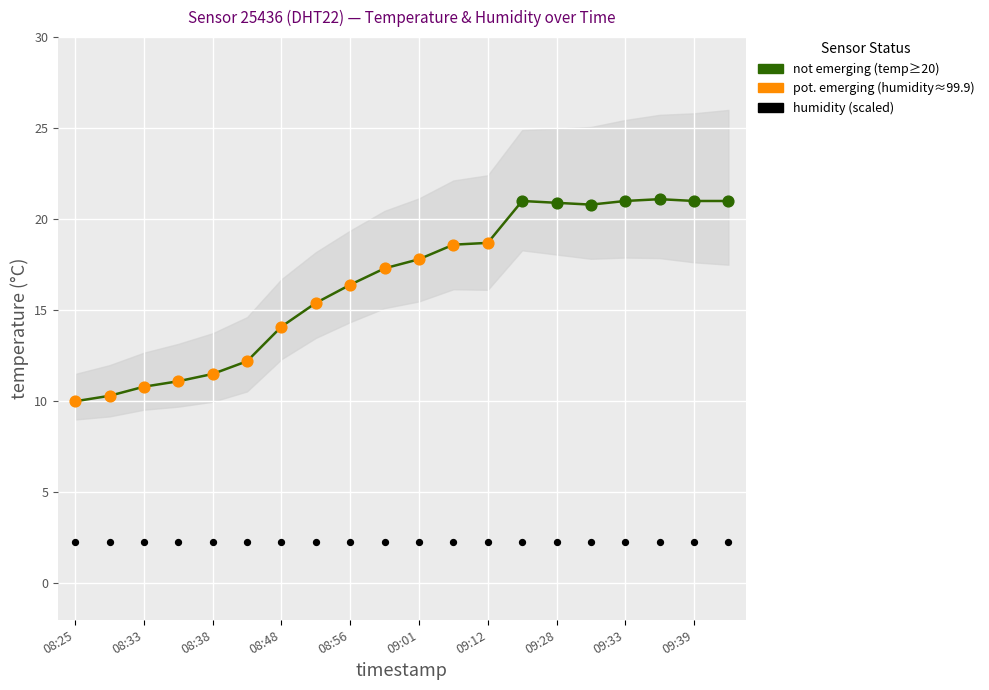

Which series contains the lowest Y value?

humidity (scaled)